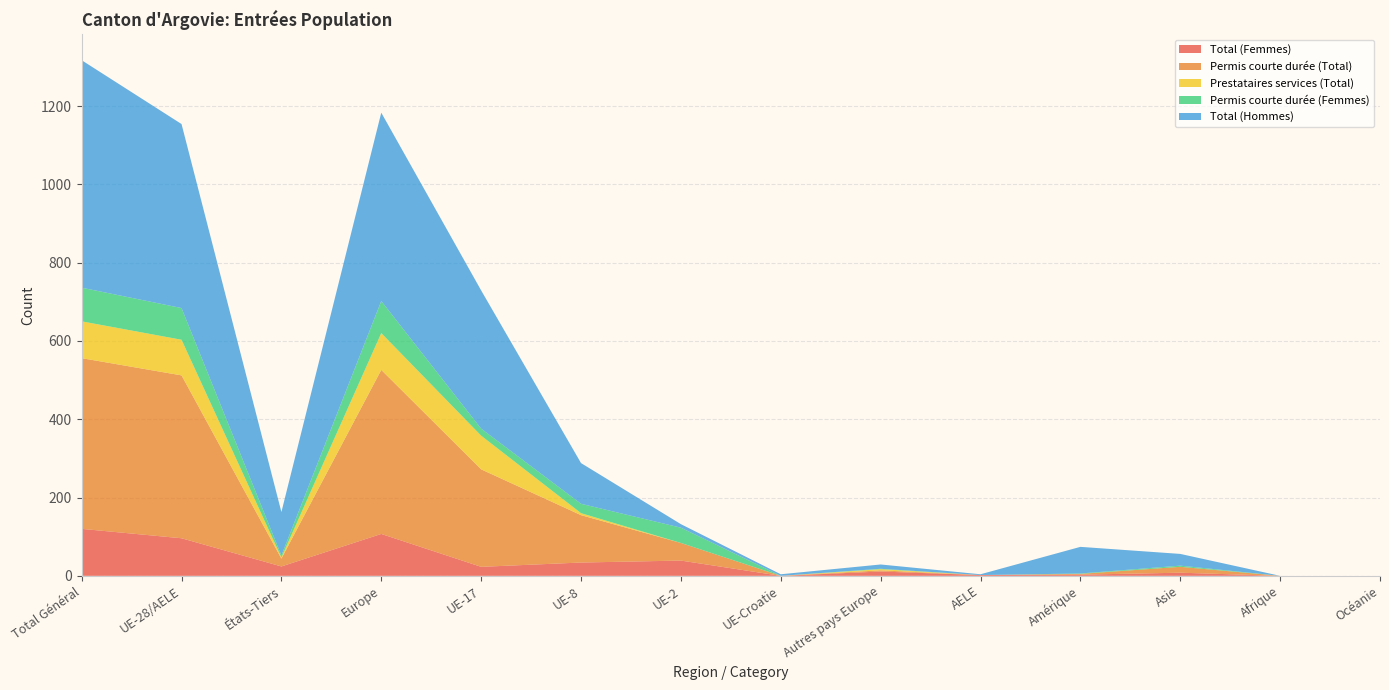

Reading left to right, extract all data points from this chart.

Total (Femmes): Total Général=120	UE-28/AELE=96	États-Tiers=24	Europe=107	UE-17=23	UE-8=34	UE-2=39	UE-Croatie=0	Autres pays Europe=11	AELE=2	Amérique=3	Asie=8	Afrique=0	Océanie=0
Permis courte durée (Total): Total Général=436	UE-28/AELE=416	États-Tiers=20	Europe=419	UE-17=249	UE-8=121	UE-2=45	UE-Croatie=0	Autres pays Europe=3	AELE=0	Amérique=2	Asie=15	Afrique=0	Océanie=0
Prestataires services (Total): Total Général=94	UE-28/AELE=91	États-Tiers=3	Europe=94	UE-17=86	UE-8=5	UE-2=0	UE-Croatie=0	Autres pays Europe=3	AELE=0	Amérique=0	Asie=0	Afrique=0	Océanie=0
Permis courte durée (Femmes): Total Général=86	UE-28/AELE=81	États-Tiers=5	Europe=82	UE-17=18	UE-8=24	UE-2=39	UE-Croatie=0	Autres pays Europe=1	AELE=0	Amérique=1	Asie=3	Afrique=0	Océanie=0
Total (Hommes): Total Général=581	UE-28/AELE=470	États-Tiers=111	Europe=481	UE-17=353	UE-8=104	UE-2=9	UE-Croatie=4	Autres pays Europe=11	AELE=2	Amérique=68	Asie=30	Afrique=0	Océanie=0